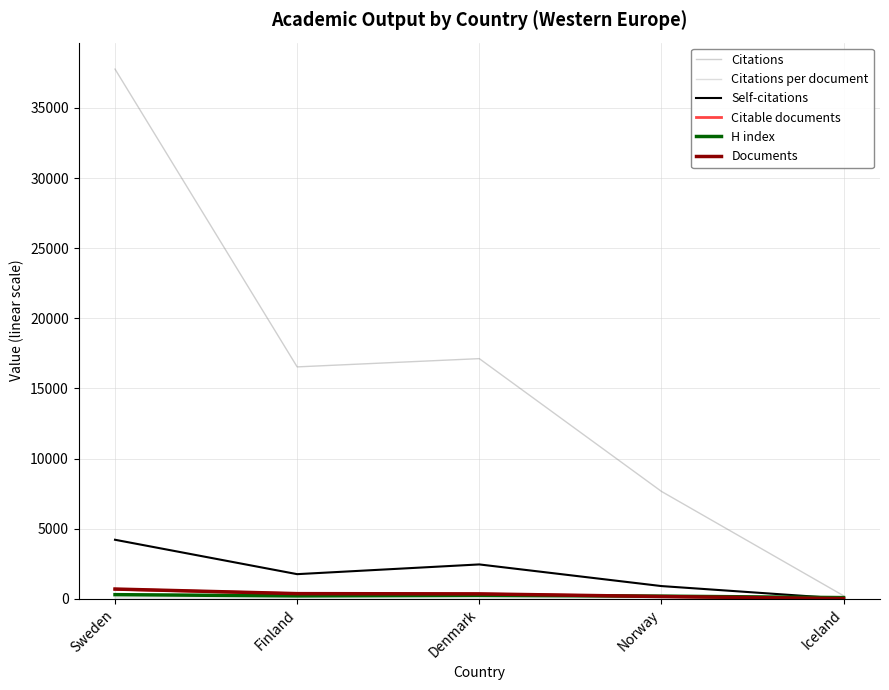

Which series has the largest range (max minus min)?

Citations